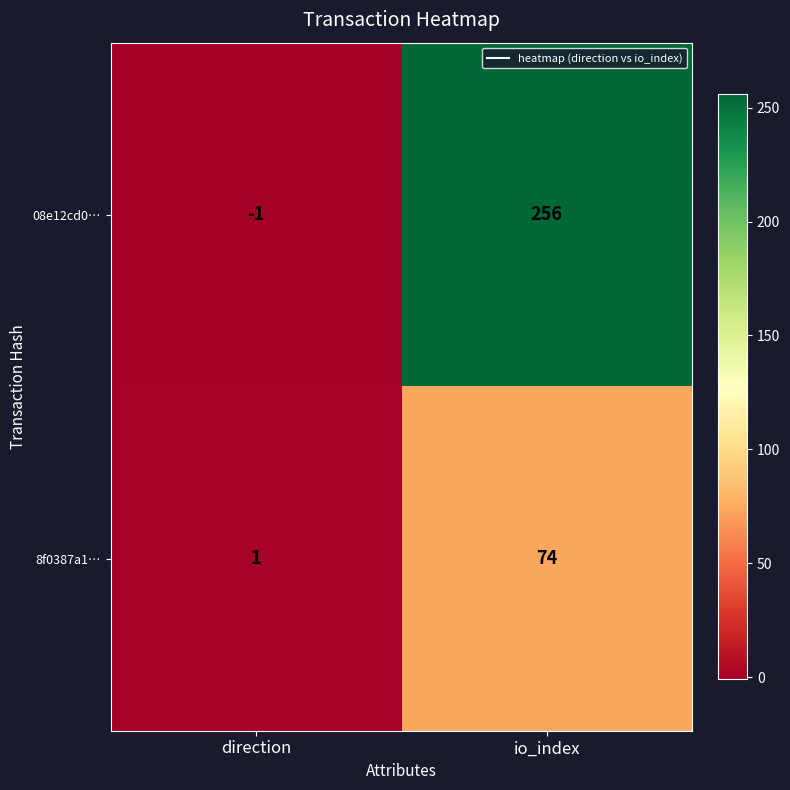

How many data points in 8f0387a1… are less than 74?

1